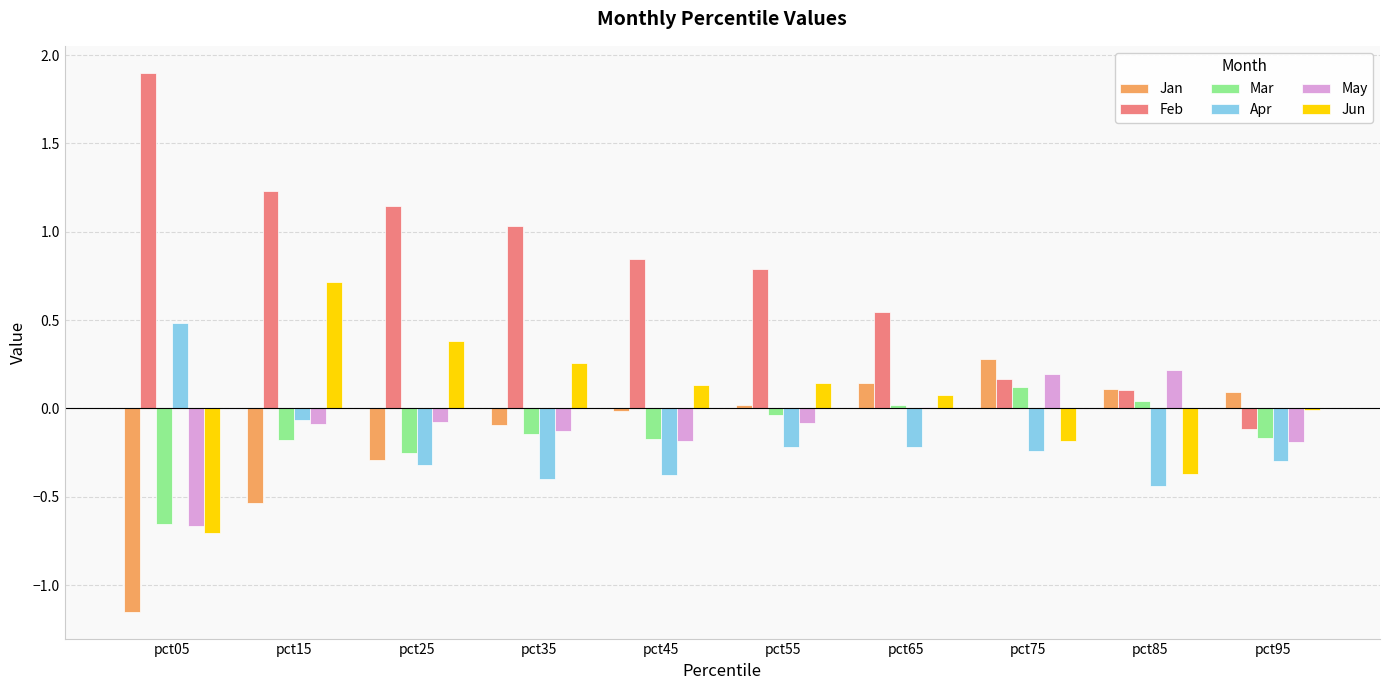

Which series changed the most between pct65 and pct95?

Feb